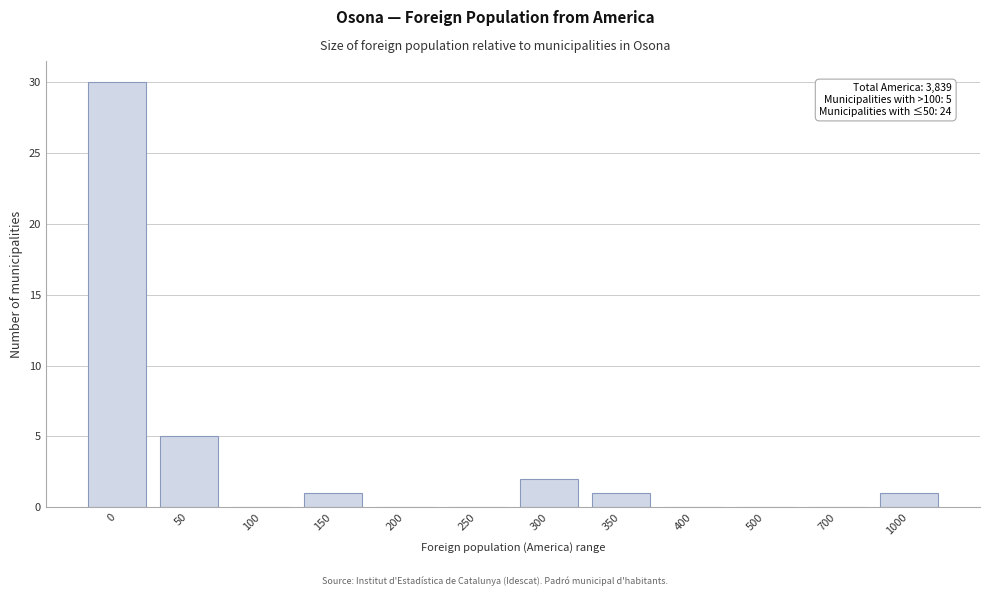

Reading left to right, list all the values displayed in this chart.

0=30	50=5	100=0	150=1	200=0	250=0	300=2	350=1	400=0	500=0	700=0	1000=1